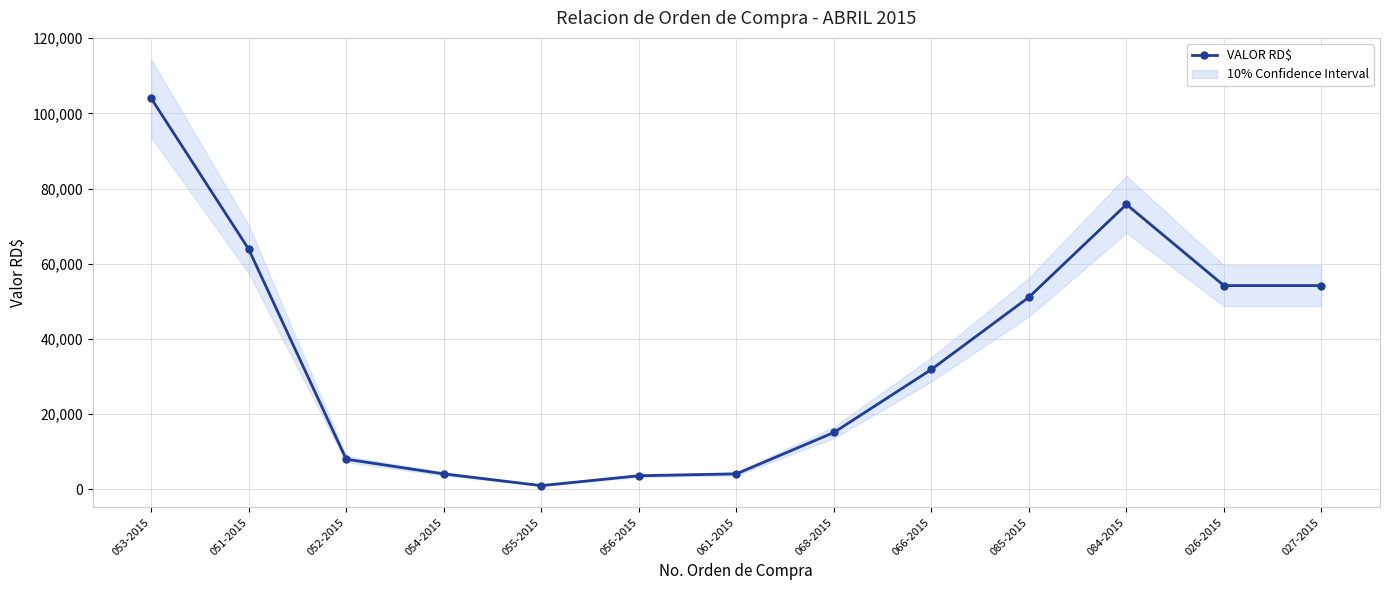

Where is the first local maximum?

084-2015